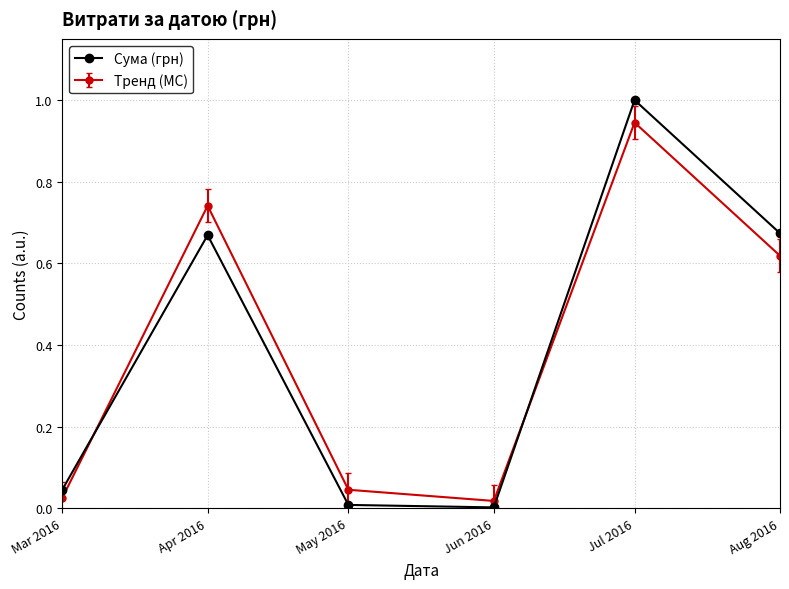

What is the average value of the Тренд (MC) series?

0.4